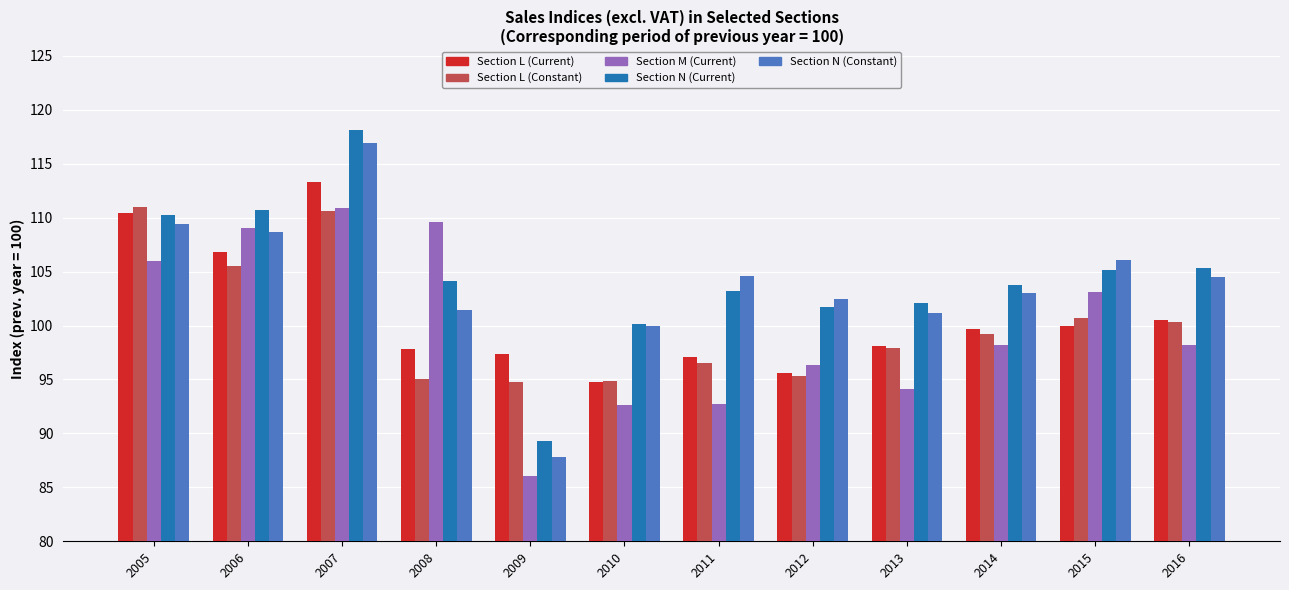

What is the spread (max minus min) of values at 2012?

7.1